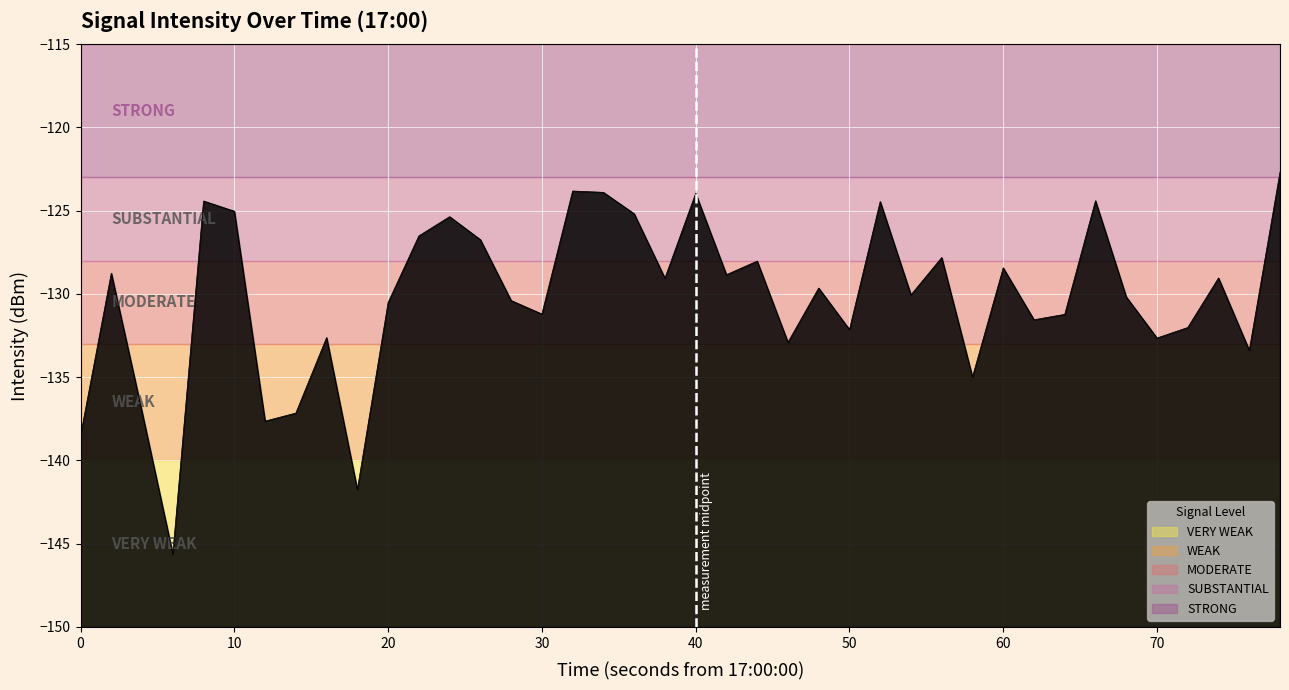

What is the value of the 12th point from the left?

-126.5